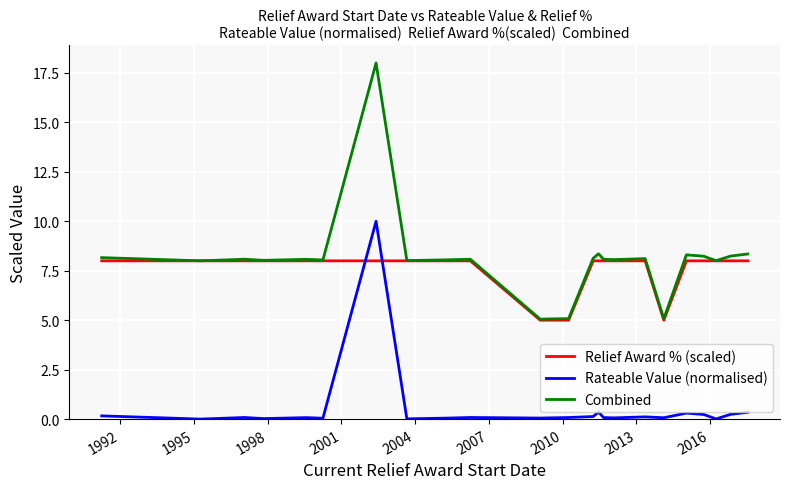

How many intersections are there between Rateable Value (normalised) and Relief Award % (scaled)?

2